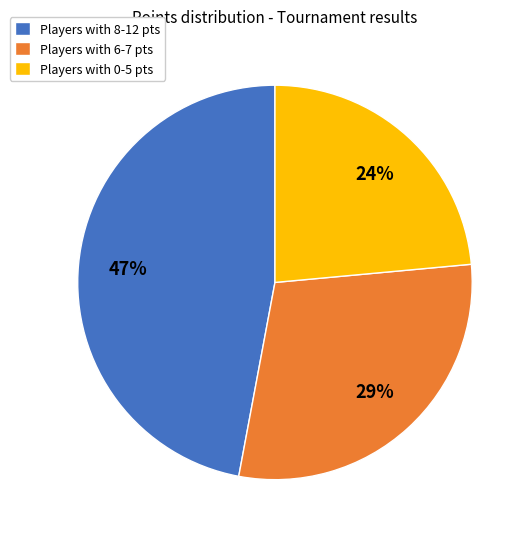

Count the number of slices in the pie.

3